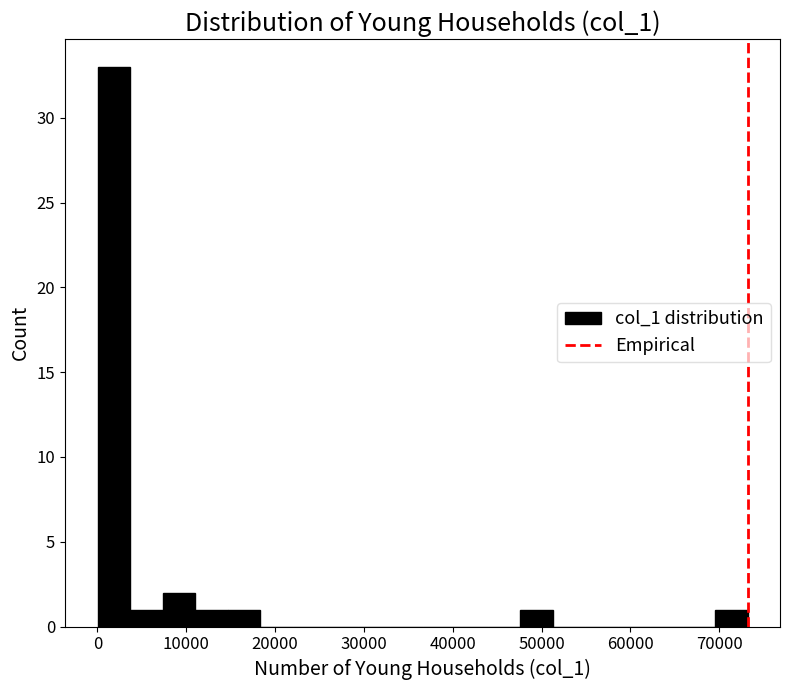

Read against the x-axis, roughly where is the centre of the tallest bar?

2000